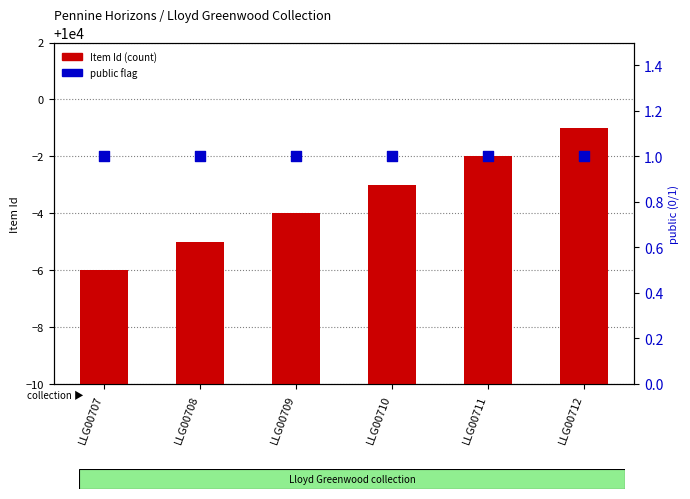

Which series has the largest total across all categories?

Item Id